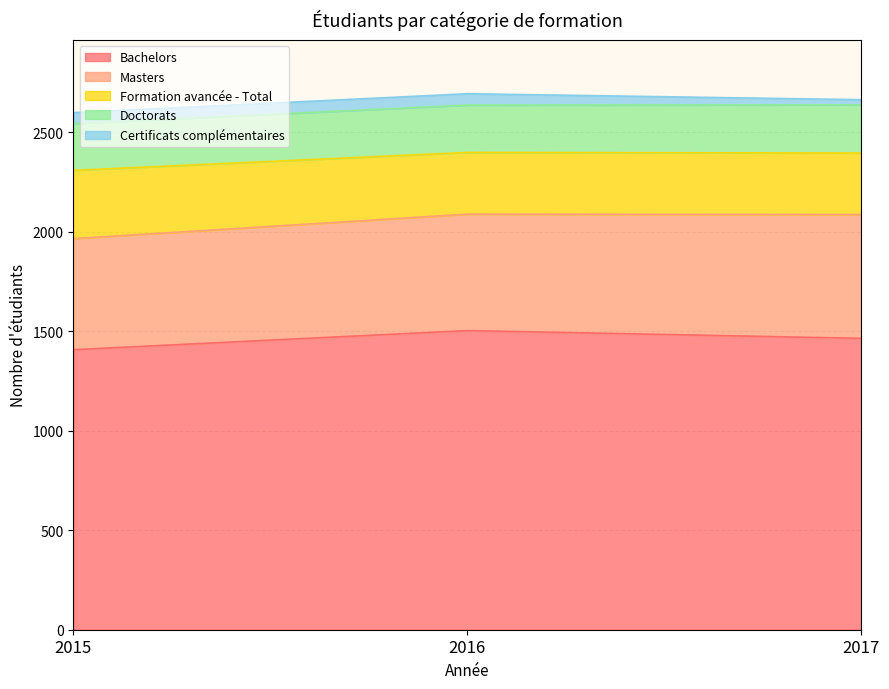

At which label does Masters reach its minimum?

2015